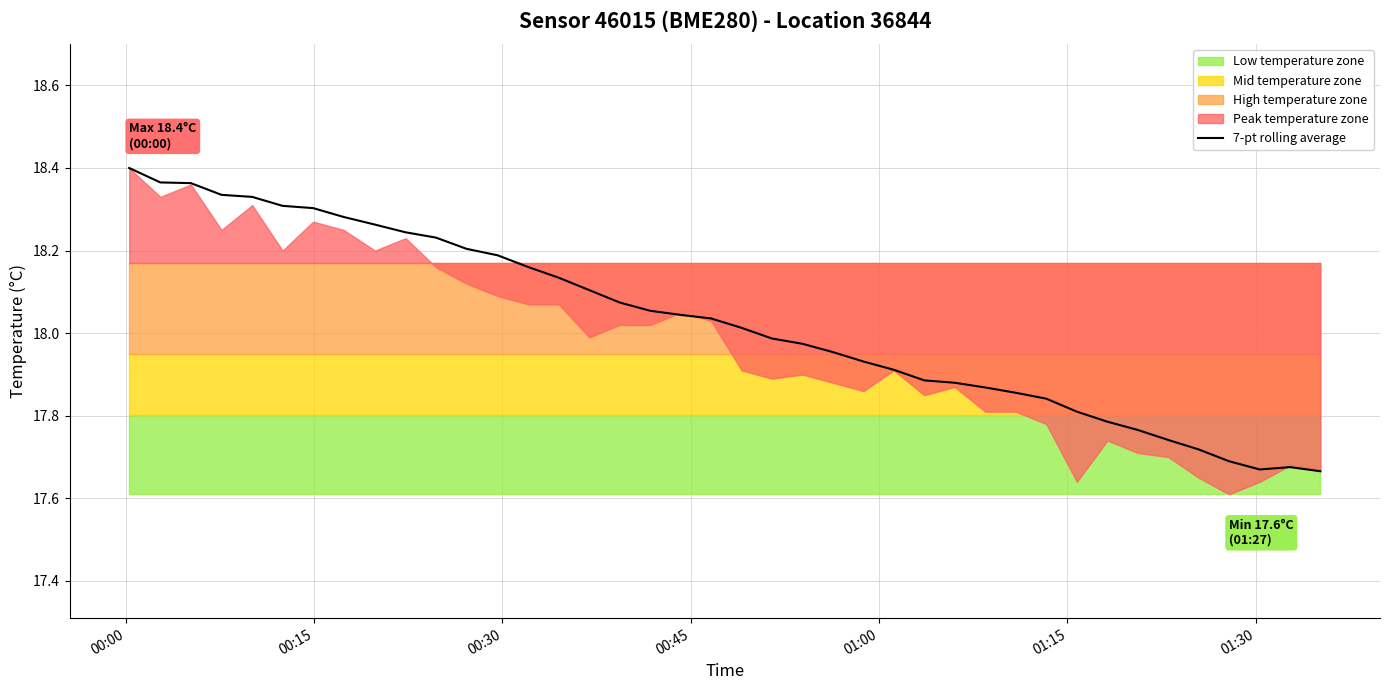

How many data points are less than 18?

19